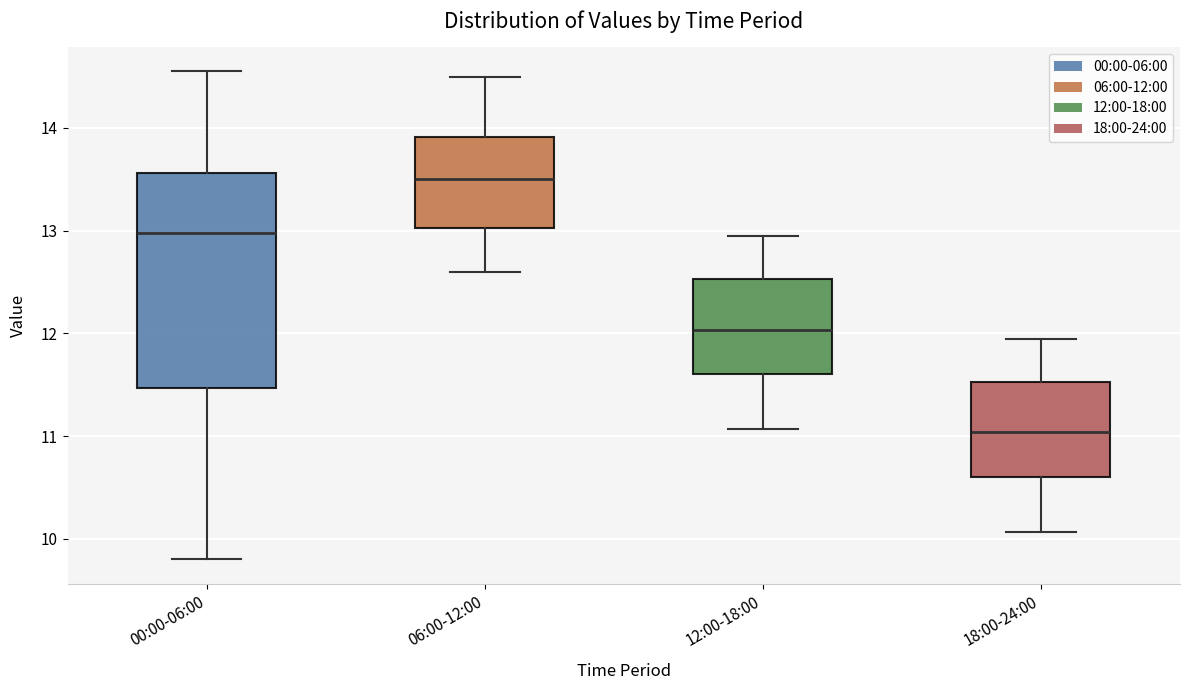

Reading left to right, read every box against the y-axis: the position of its median line, the range the box covers, and the ends of its whiskers. The values are not printed on the chart, so give them approximately, as read against the axis.

00:00-06:00: median 13.0, box 11.5 to 13.6, whiskers 9.8 to 14.6
06:00-12:00: median 13.5, box 13.0 to 13.9, whiskers 12.6 to 14.5
12:00-18:00: median 12.0, box 11.6 to 12.5, whiskers 11.1 to 13.0
18:00-24:00: median 11.0, box 10.6 to 11.5, whiskers 10.1 to 12.0